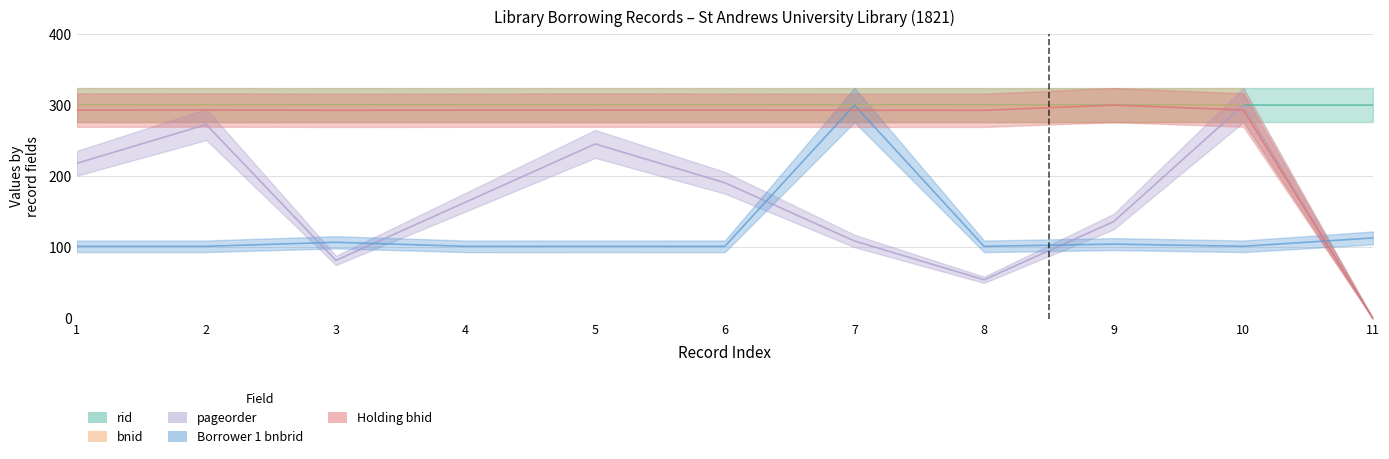

At which category is the sum across all series the highest?

7